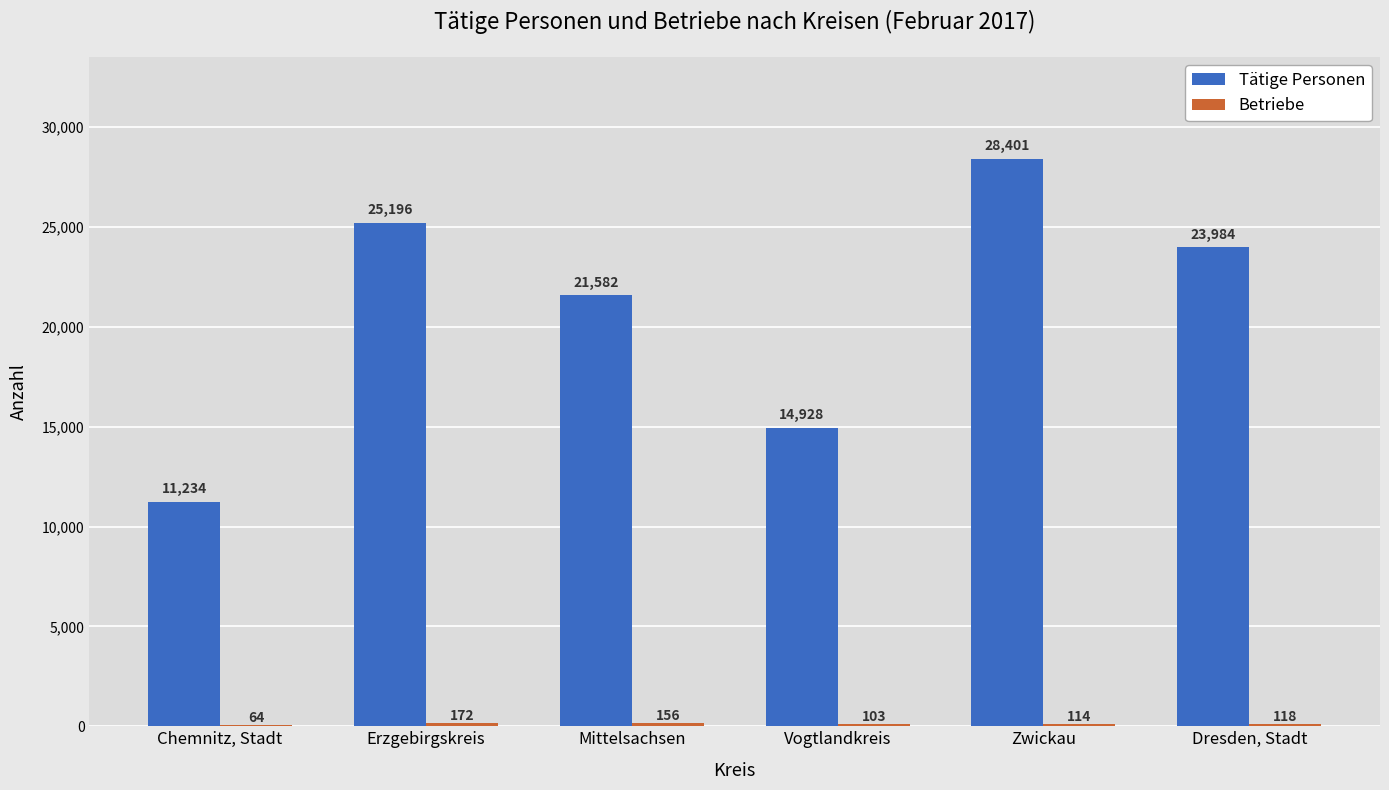

What is the sum of all Tätige Personen values?

125325